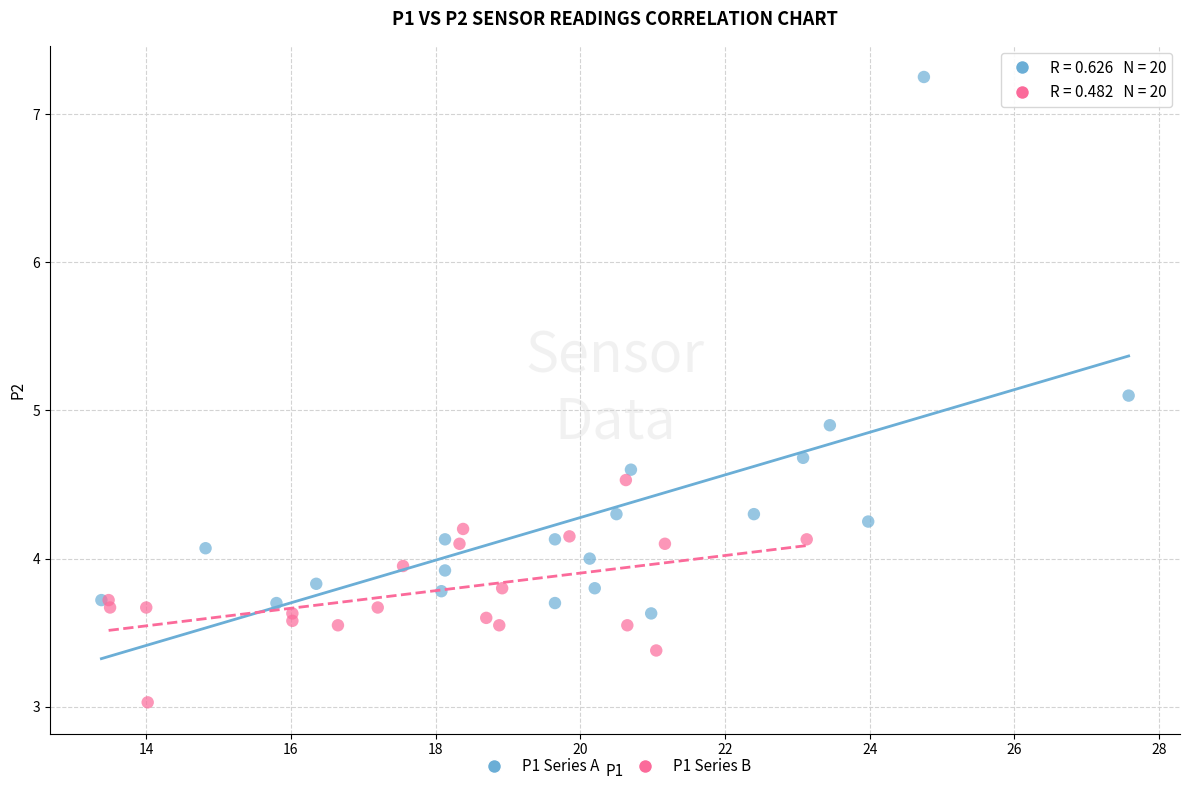

Which series contains the lowest Y value?

P1 Series B